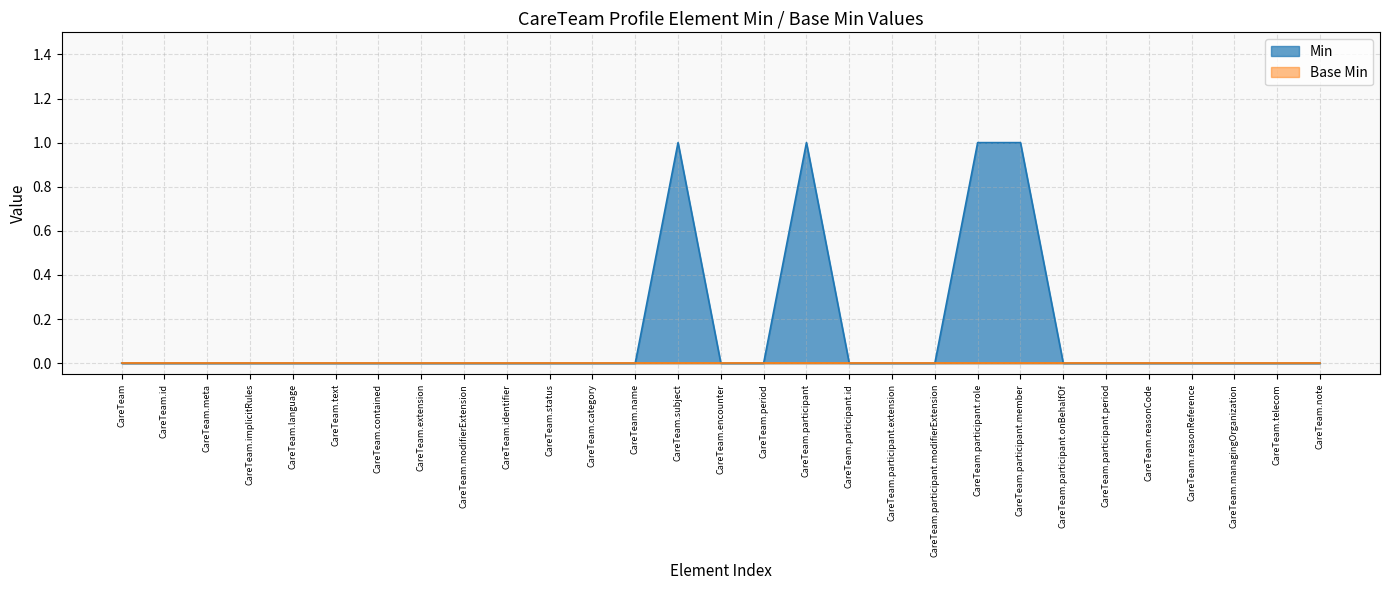

Does the chart have visible grid lines?

Yes